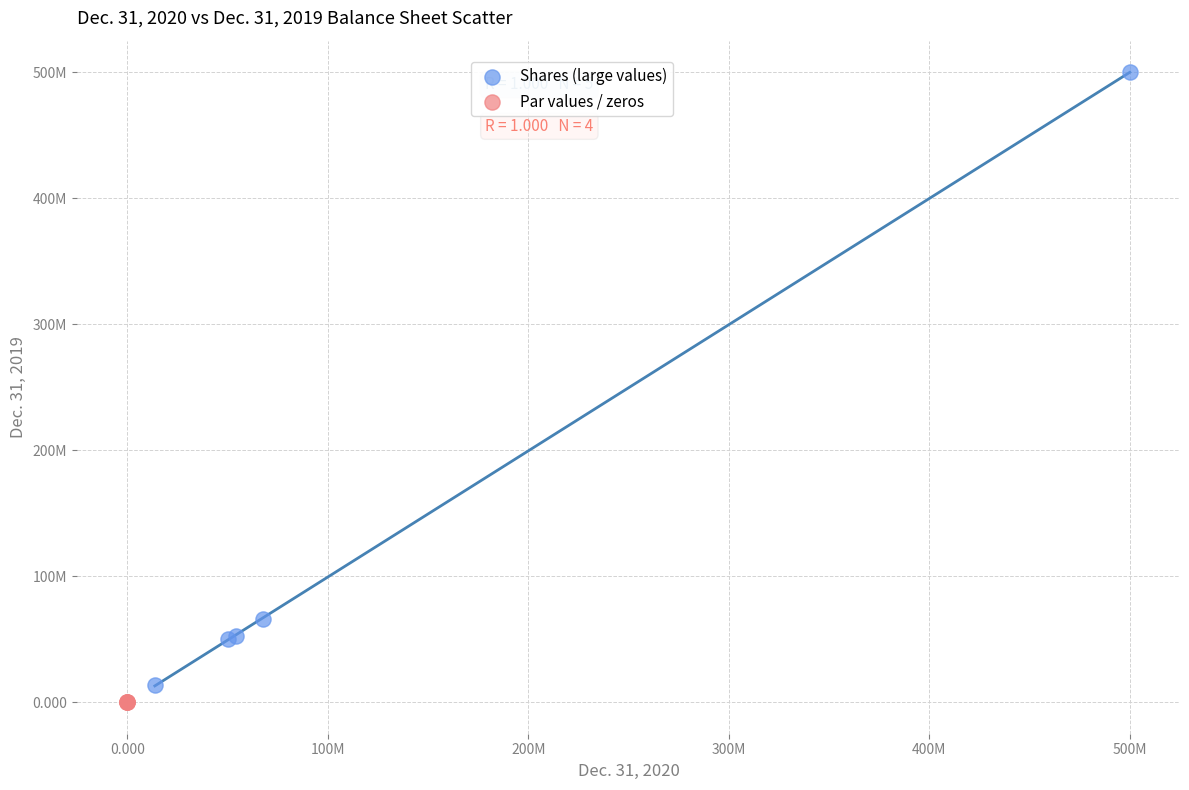

What are all the series names shown in the legend?

Shares (large values), Par values / zeros